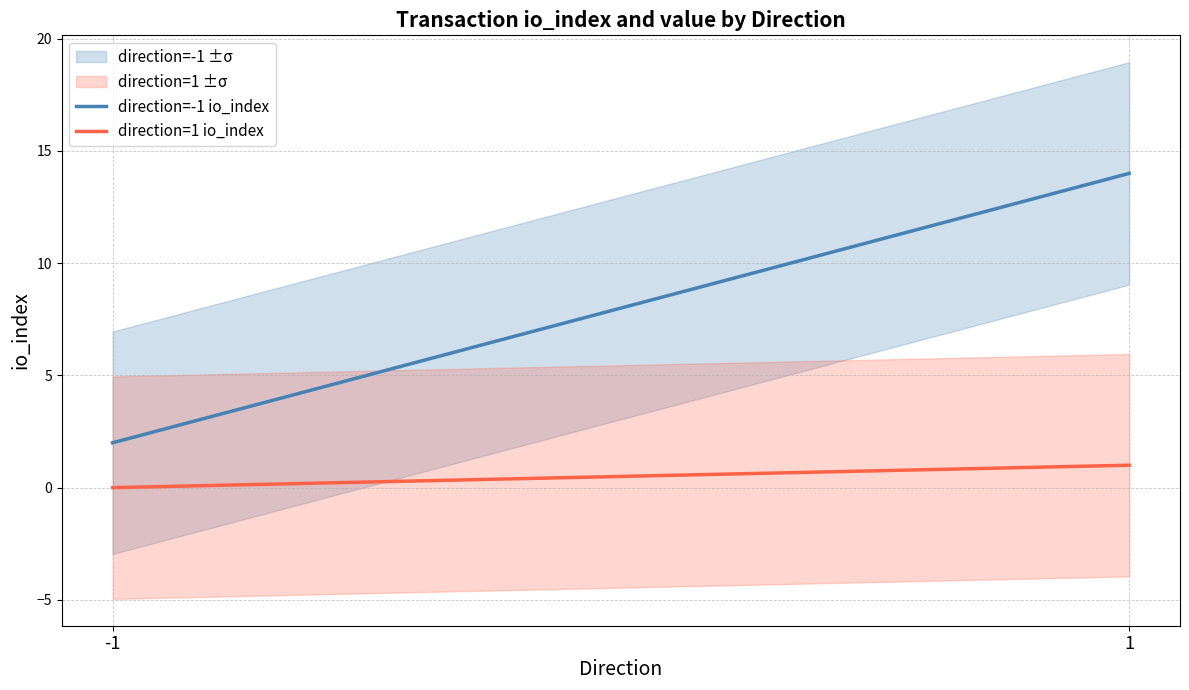

At which category is the sum across all series the highest?

1